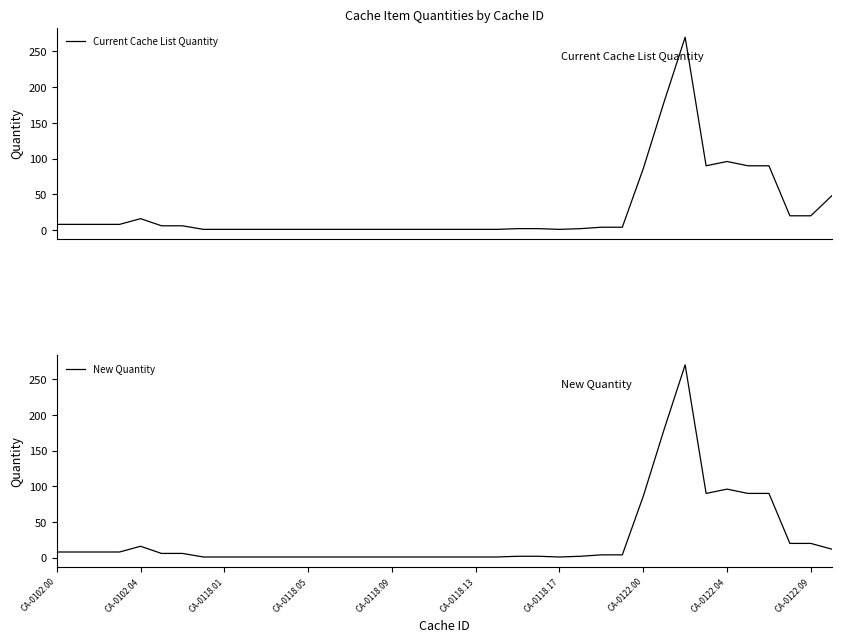

How many interior local valleys does the New Quantity series have?

2